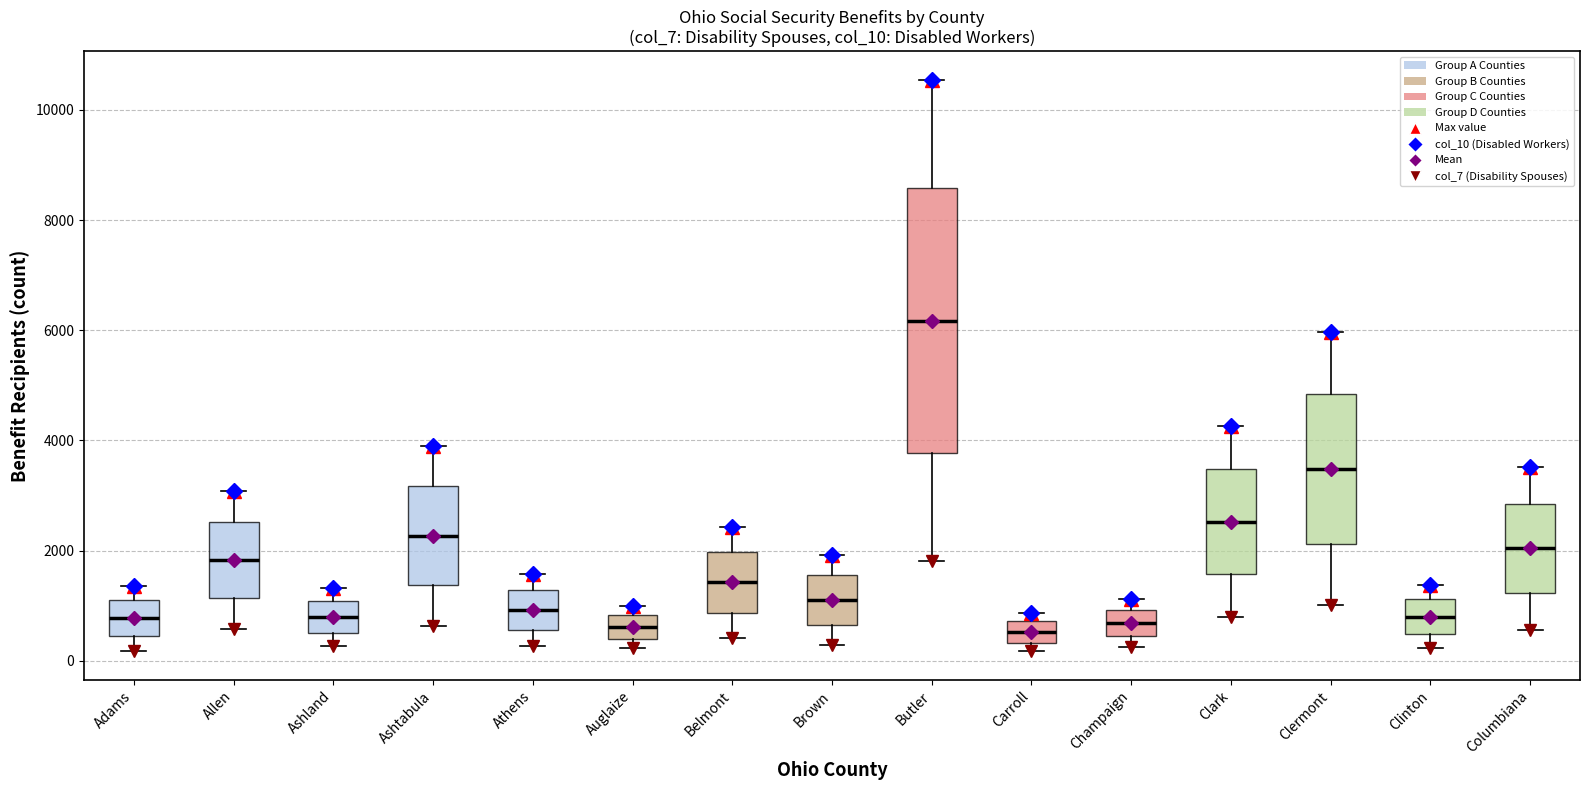

Comparing the boxes themselves (not the whiskers), which one is the tallest?

Butler